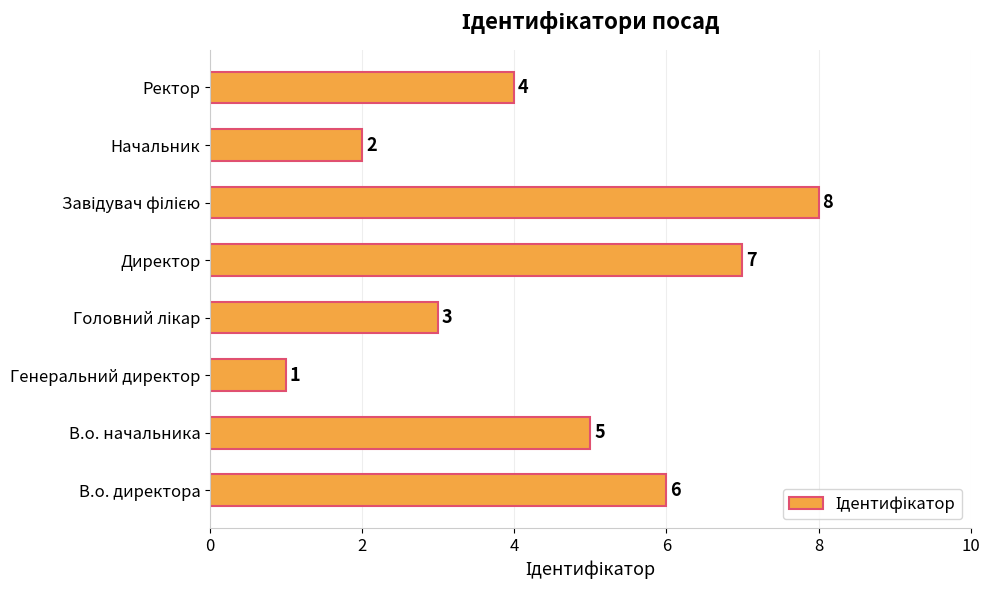

Which label corresponds to the smallest value in the chart?

Генеральний директор